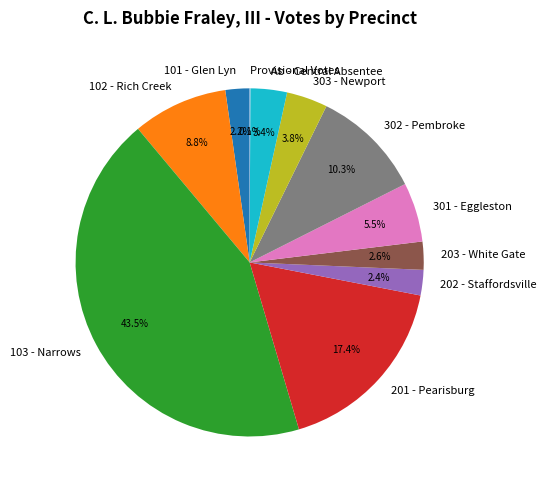

To the nearest percent, what percentage of the pie is 302 - Pembroke?

10%